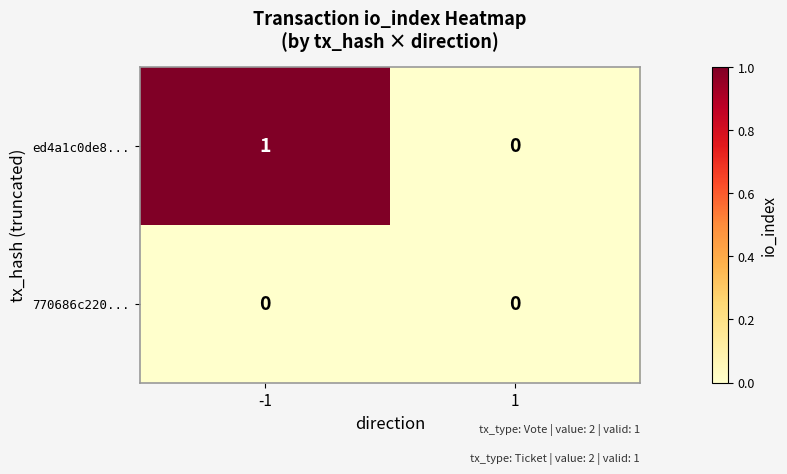

Which series changed the most between -1 and 1?

ed4a1c0de8...